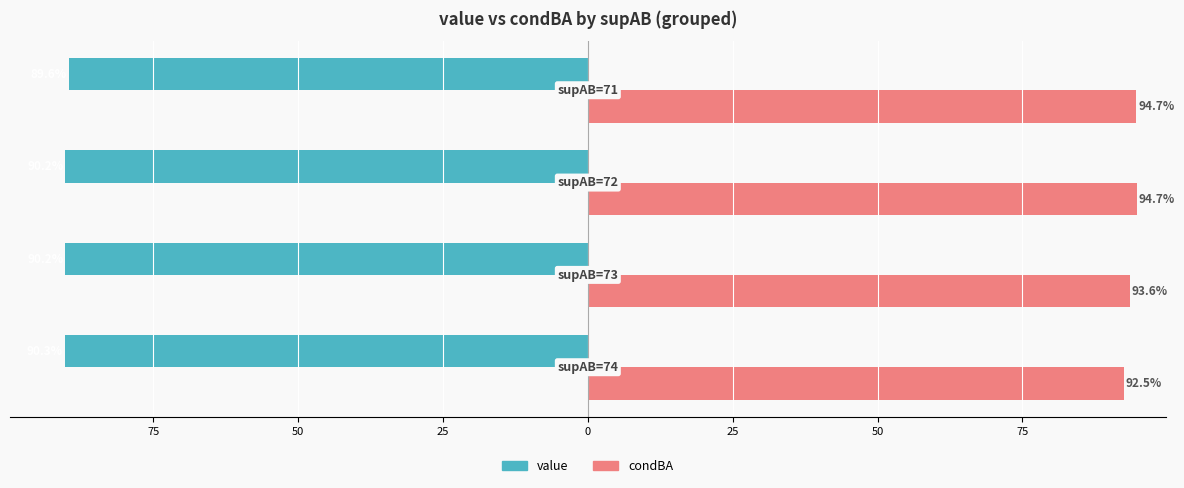

What is the difference between the maximum and second lowest values in the condBA series?

1.1